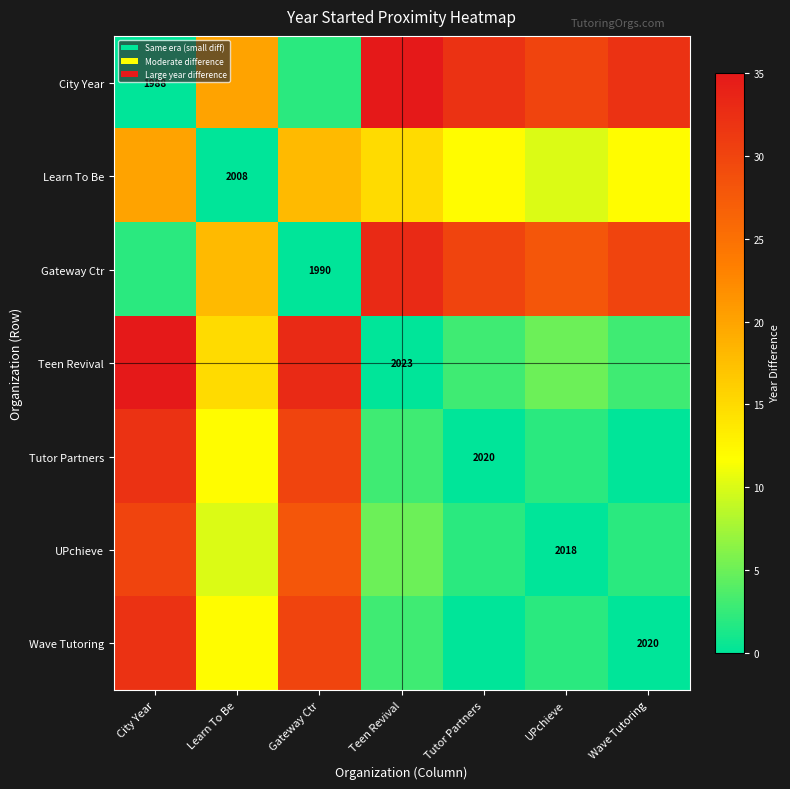

Is it true that Learn To Be equals 2008 at Learn To Be?

True